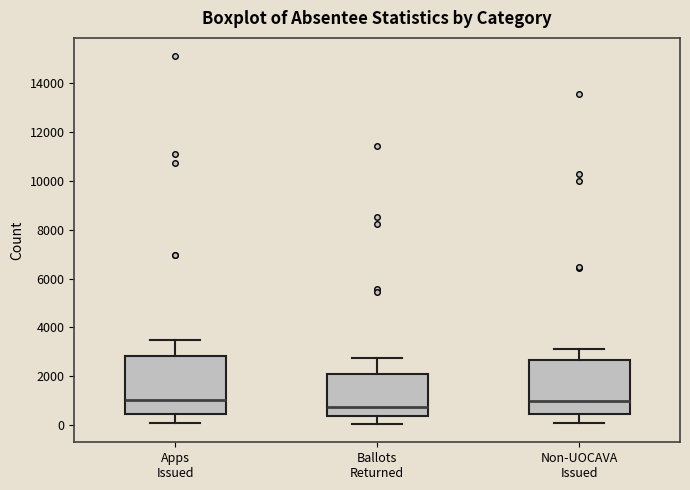

Reading left to right, read every box against the y-axis: the position of its median line, the range the box covers, and the ends of its whiskers. The values are not printed on the chart, so give them approximately, as read against the axis.

Apps Issued: median 1000, box 400 to 2800, whiskers 0 to 3600
Ballots Returned: median 800, box 400 to 2000, whiskers 0 to 2800
Non-UOCAVA Issued: median 1000, box 400 to 2600, whiskers 0 to 3200